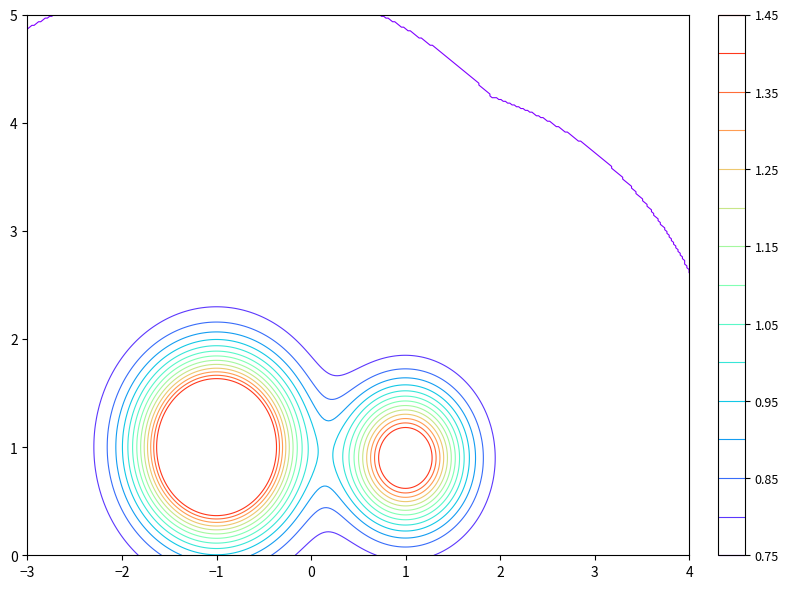

Is it true that 28d4d69f4153d5befee936021cfee890444e721 equals 0 at direction?

False